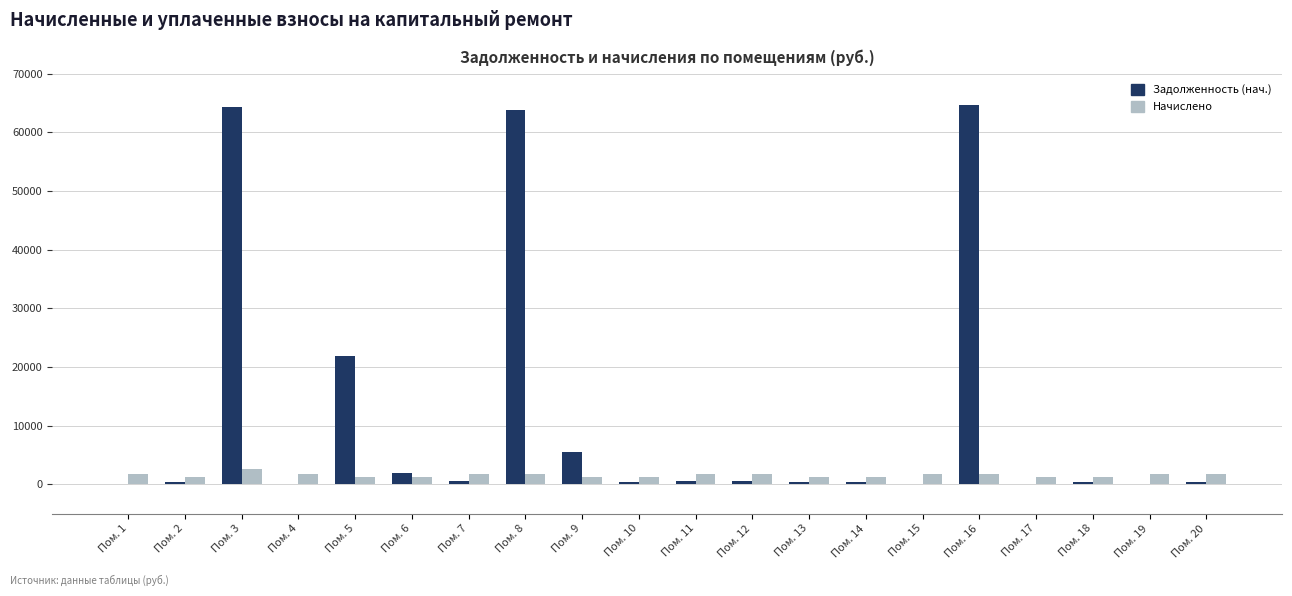

What is the sum of all Начислено values?

30420.2